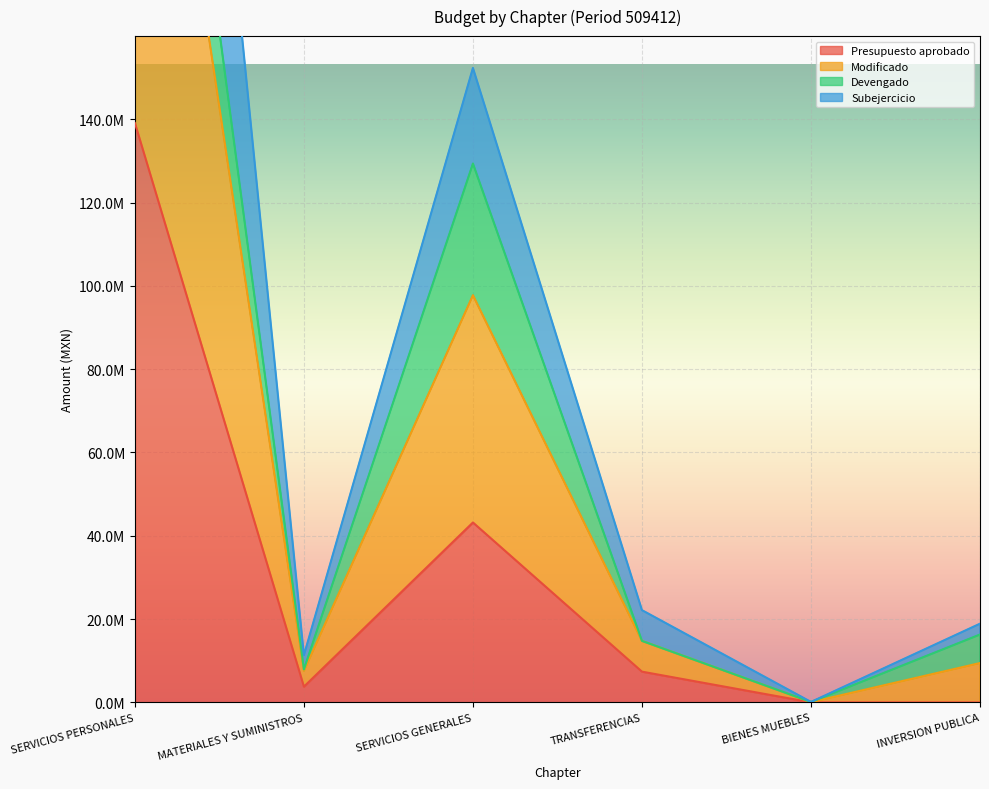

True or false: Subejercicio and Modificado cross at least once.

False